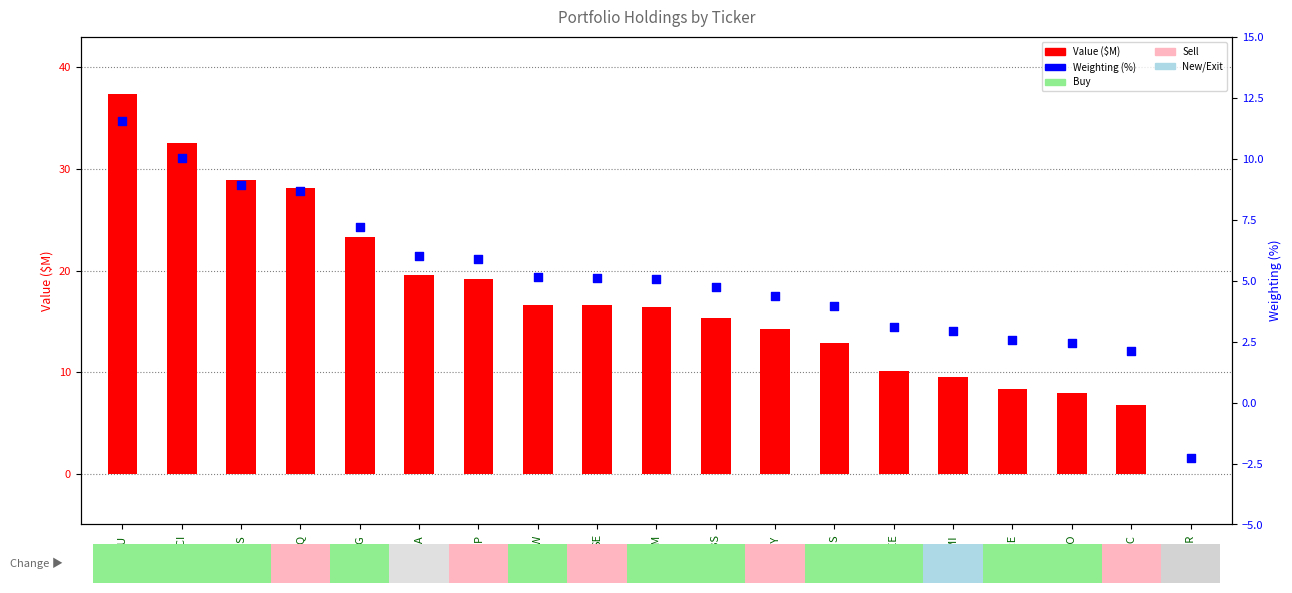

Which series has the largest Y range (max minus min)?

Value ($M)